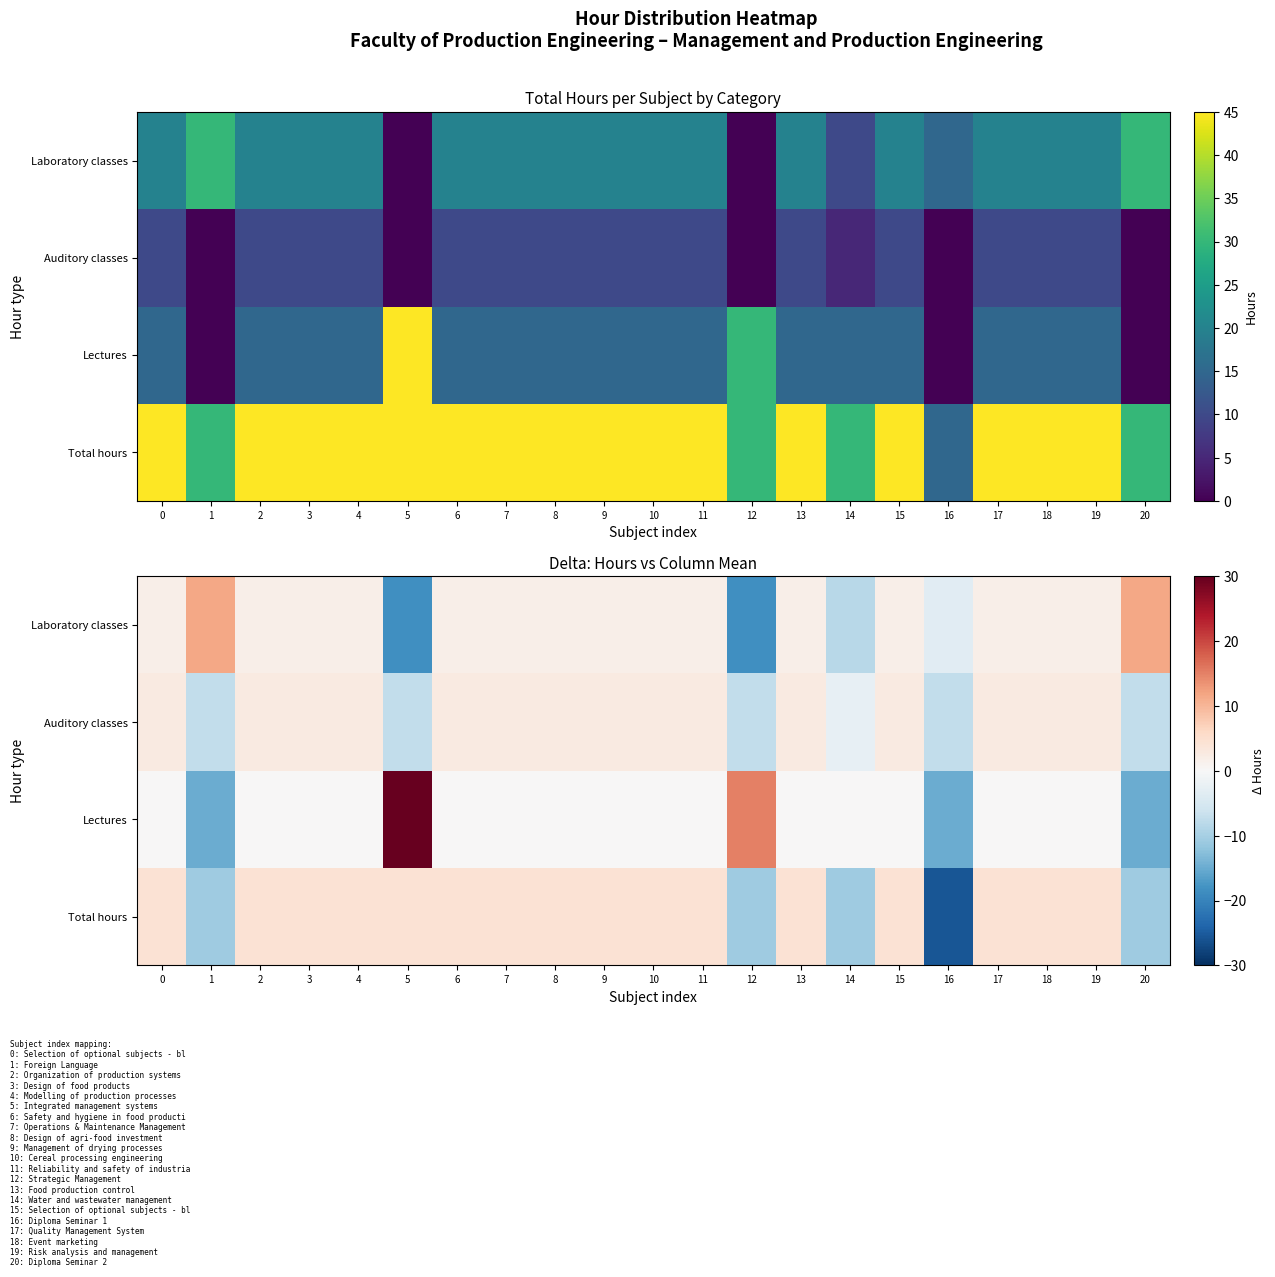

The Lectures series shows 22.5 at 9. True or false?

False